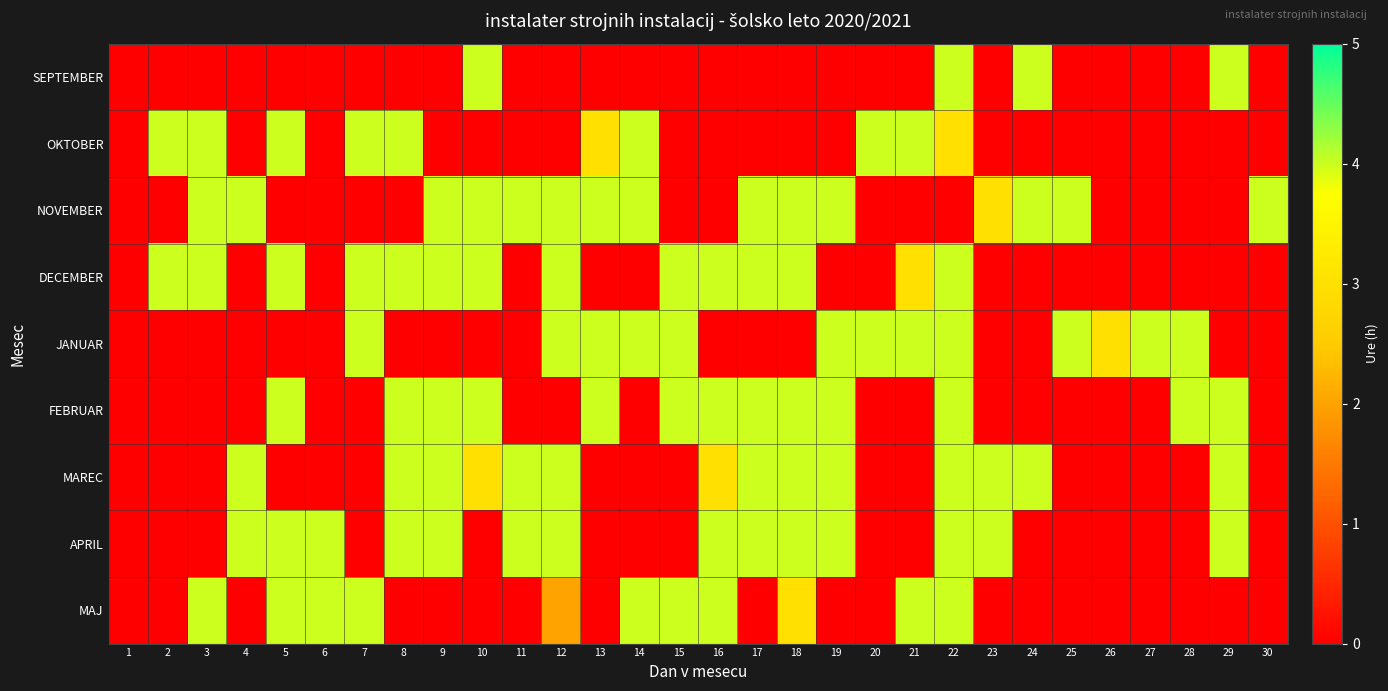

How many series are shown in this chart?

9